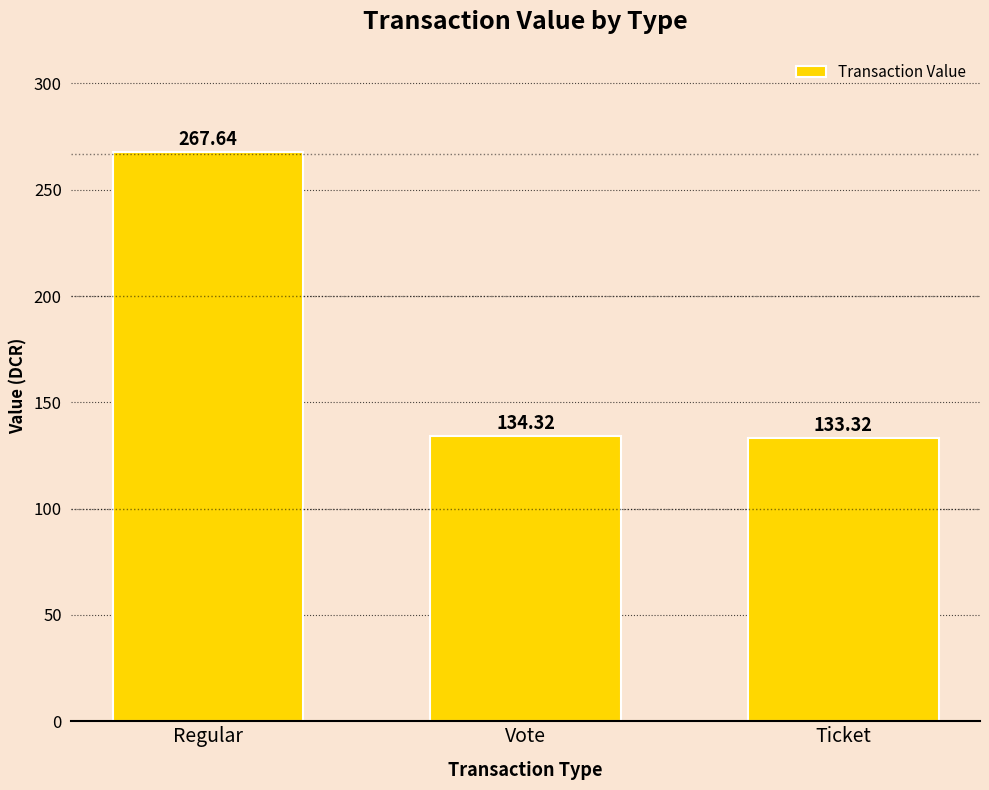

What is the difference between the values at Regular and Ticket?

134.3